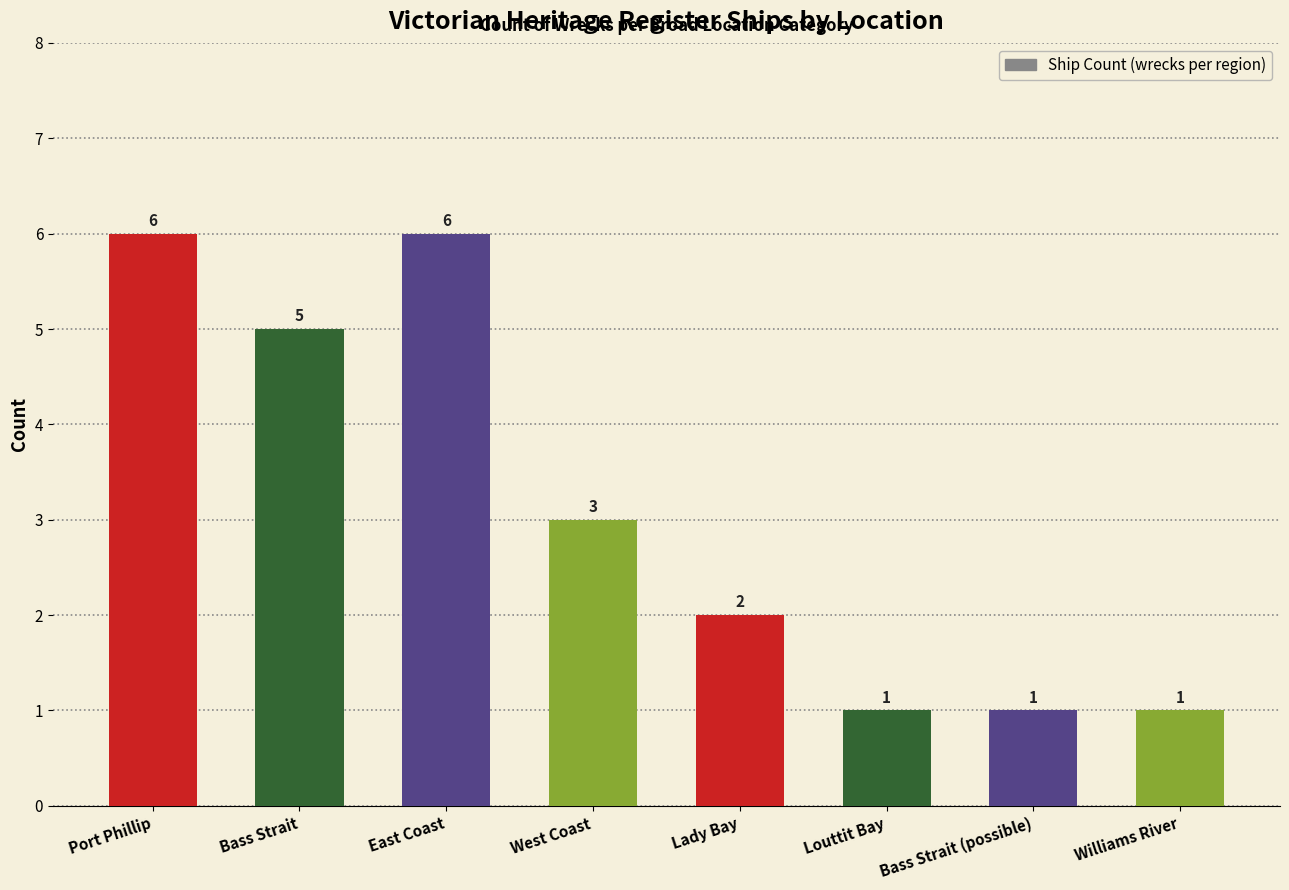

Are the bars grouped side by side (vs. stacked)?

No